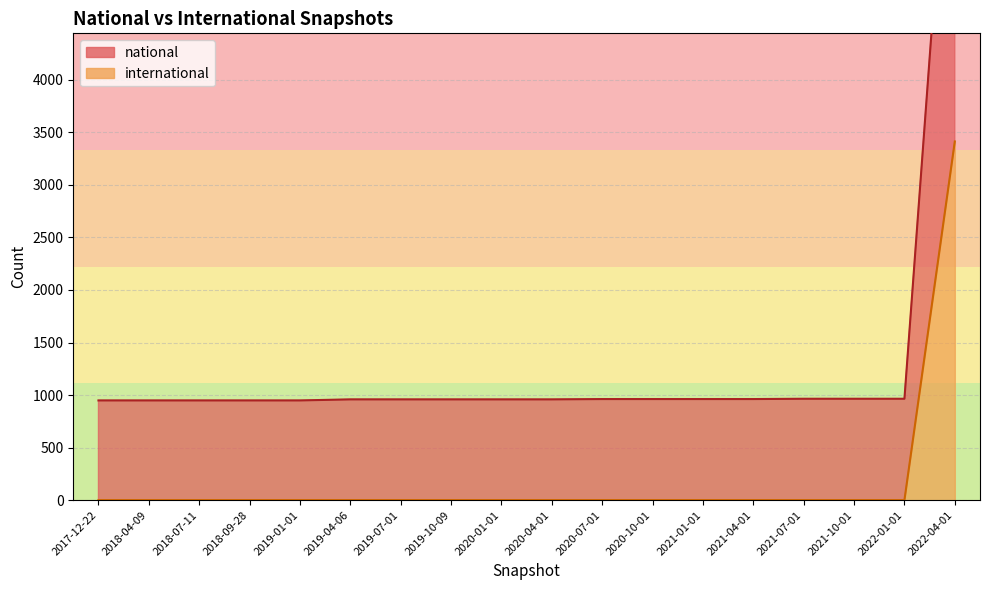

Is it true that national equals 962 at 2021-04-01?

True